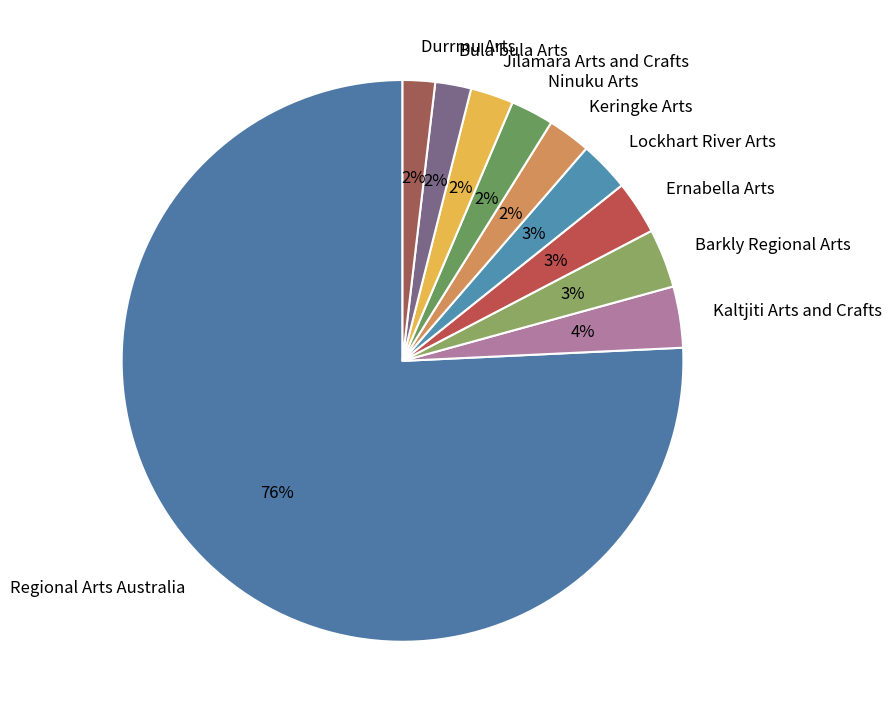

True or false: Keringke Arts accounts for 2% of the total.

True